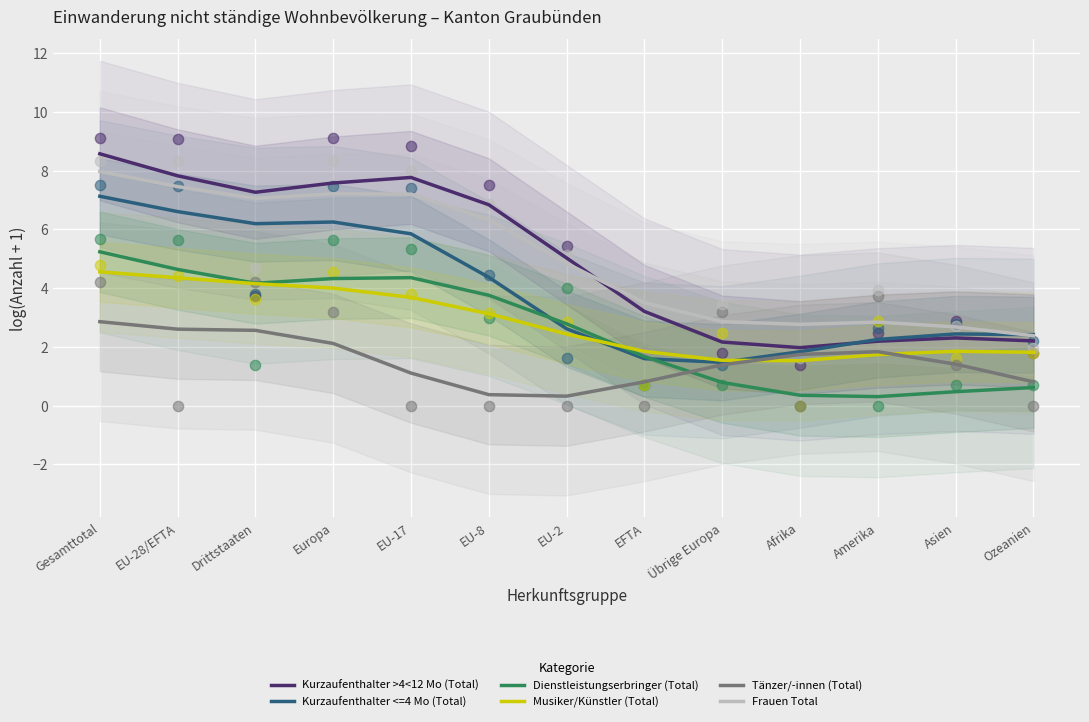

Which series reaches the maximum Y coordinate?

Kurzaufenthalter >4<12 Mo (Total)